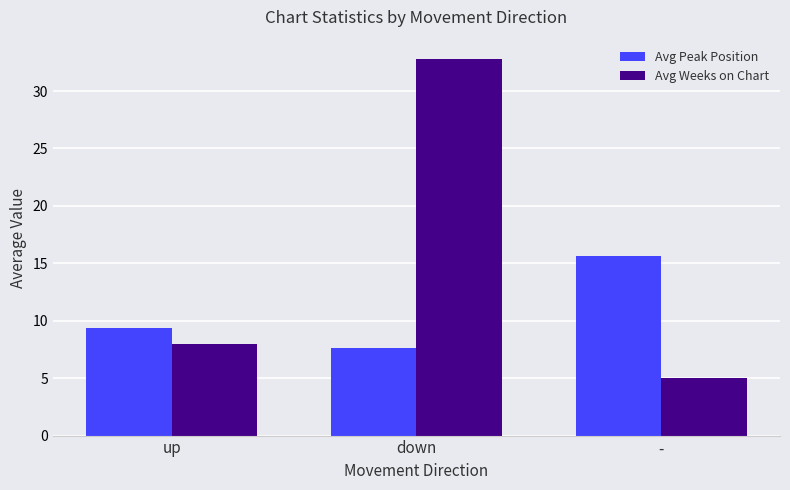

Reading left to right, what are all the values shown in this chart?

Avg Peak Position: up=9.4	down=7.6	-=15.6
Avg Weeks on Chart: up=8.0	down=32.8	-=5.0